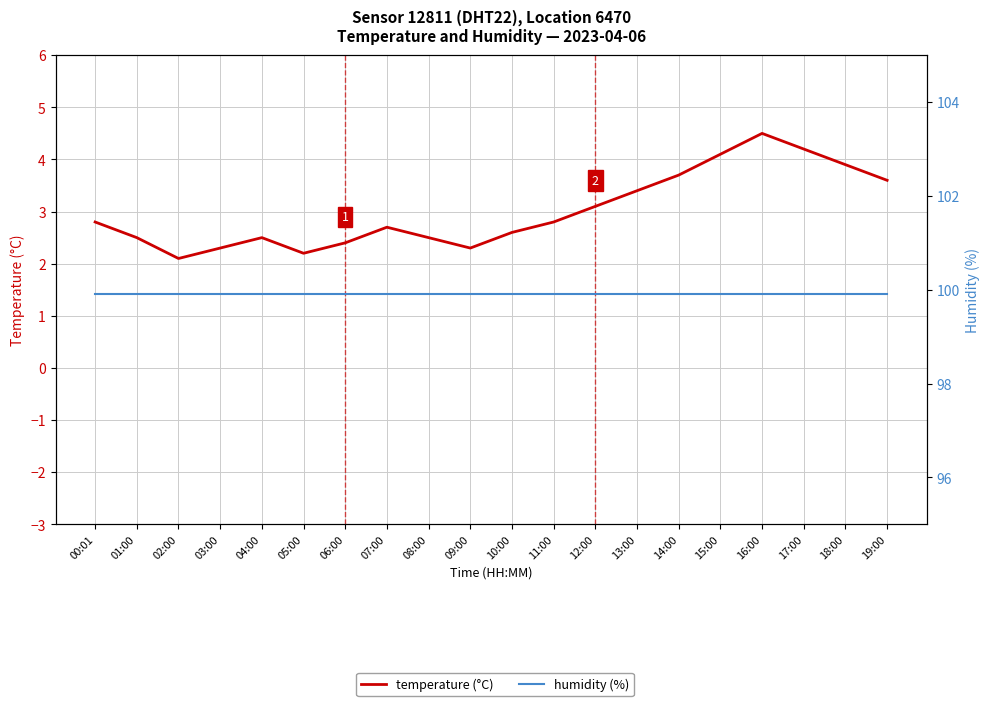

How many lines are shown in the chart?

2